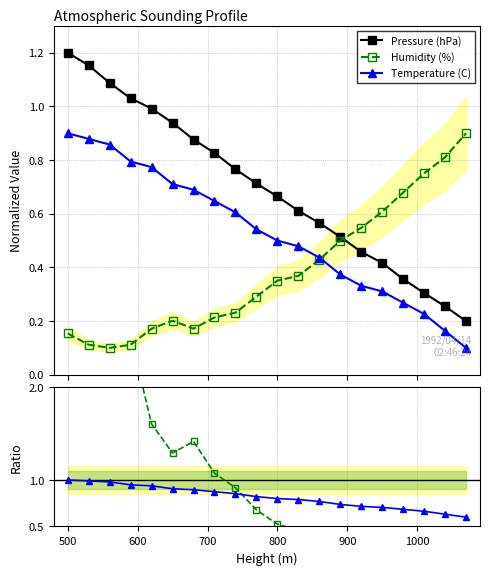

What is the average value of the Humidity (%) series?

0.4